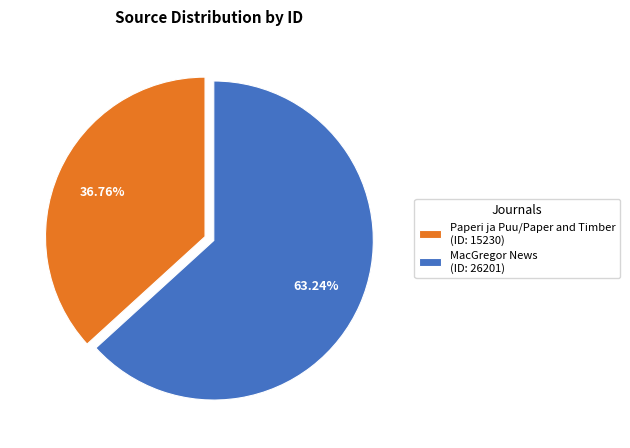

To the nearest percent, what is the combined percentage of MacGregor News and Paperi ja Puu/Paper and Timber?

100%